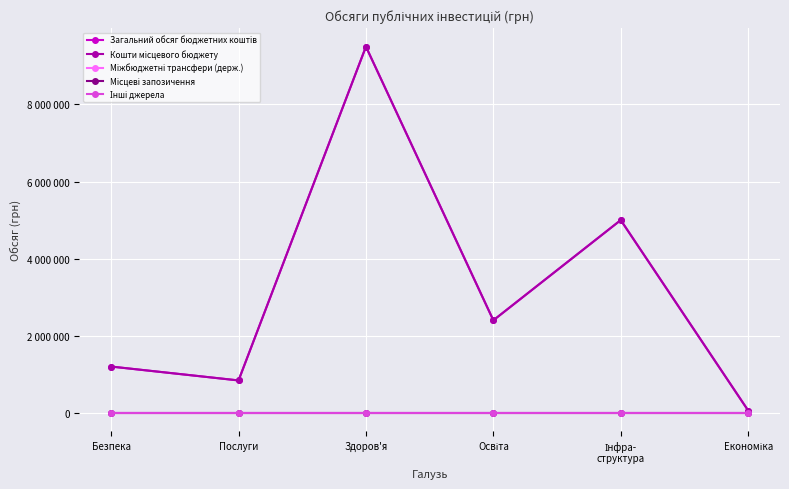

Does the chart have visible grid lines?

Yes